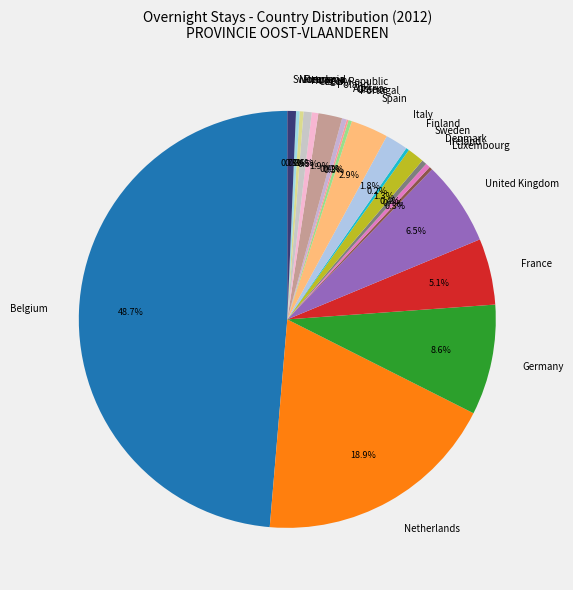

Is Switzerland the majority of the pie?

No